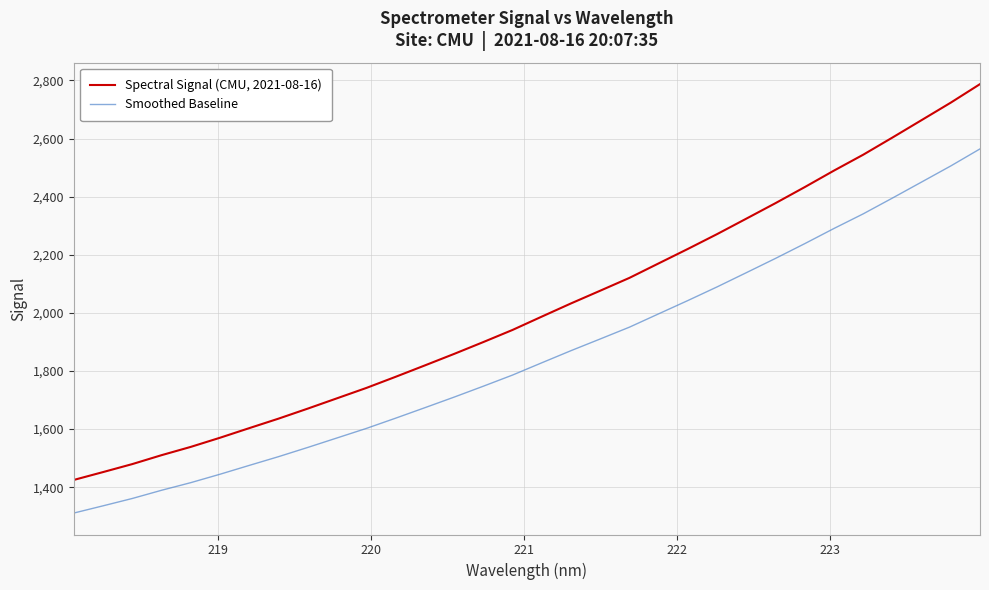

Which series has the widest spread of values?

Spectral Signal (CMU, 2021-08-16)